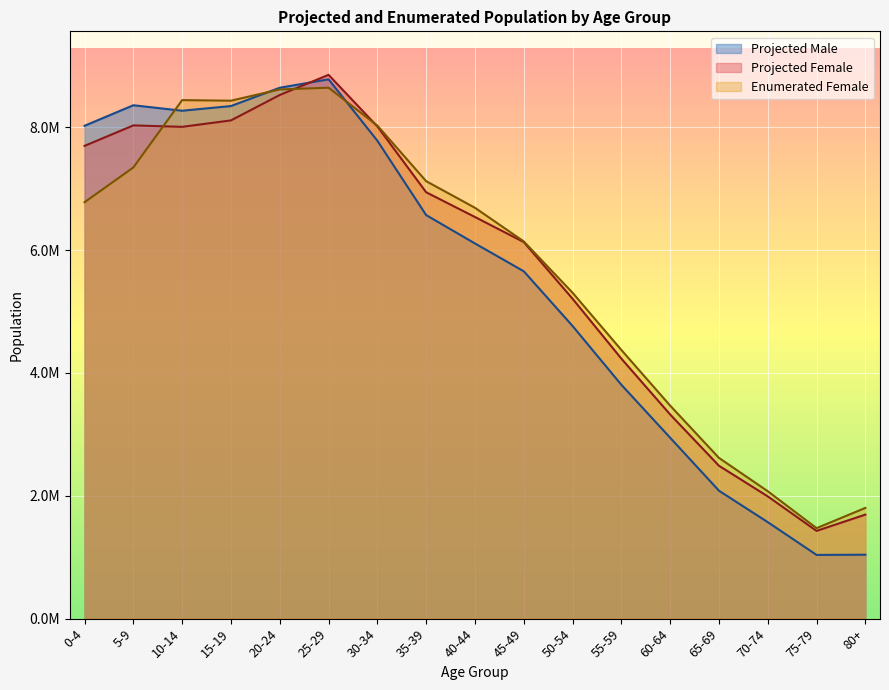

How many times do Enumerated Female and Projected Male cross each other?

3